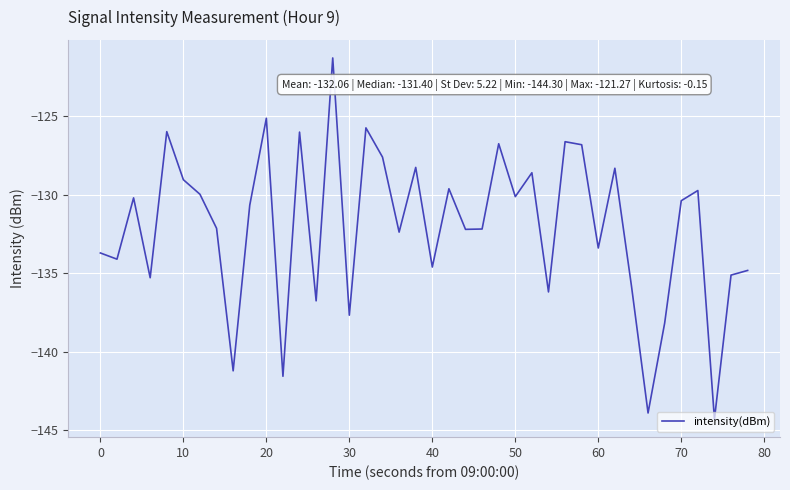

What is the minimum value shown in the chart?

-144.3